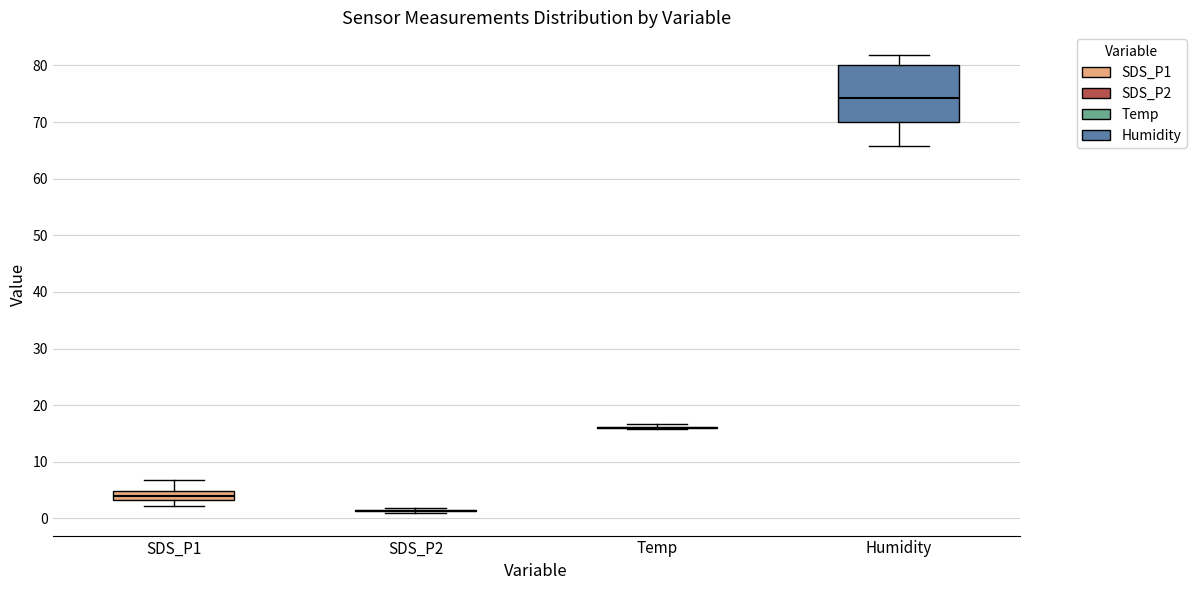

Comparing the boxes themselves (not the whiskers), which one is the tallest?

Humidity